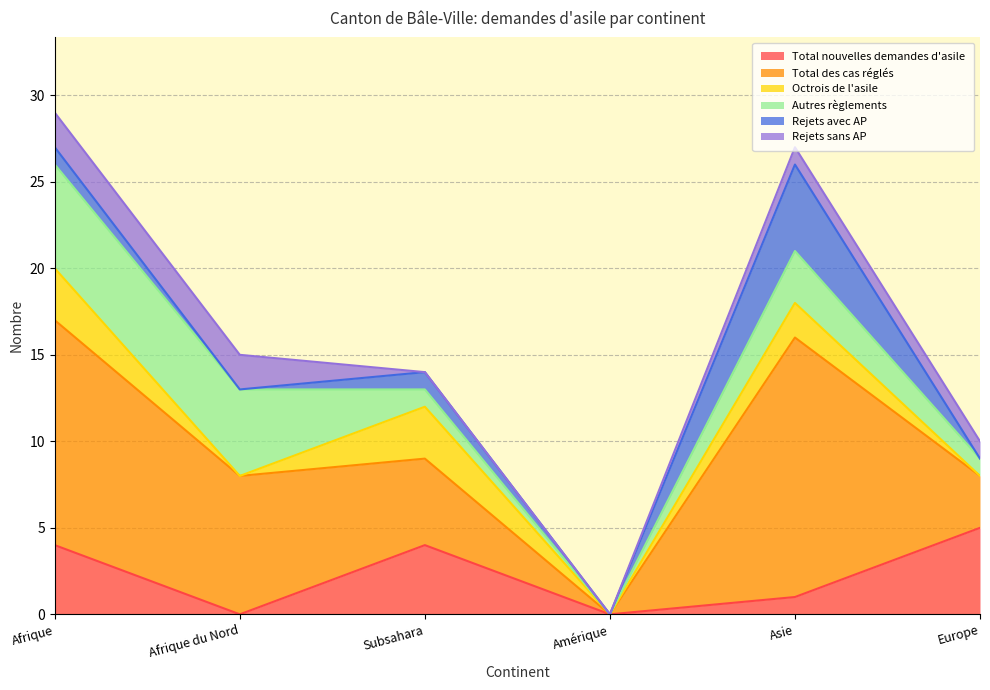

What is the total value across all series at Europe?

10